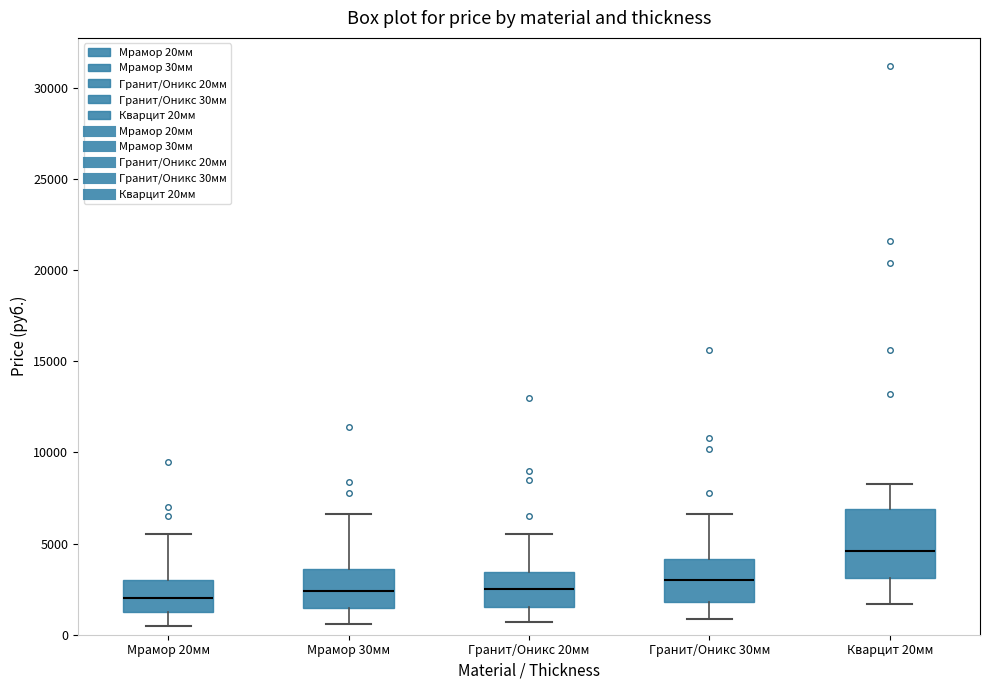

Where is the upper edge of the box for Мрамор 30мм on the y-axis? The values are not printed on the chart, so give them approximately, as read against the axis.

3500